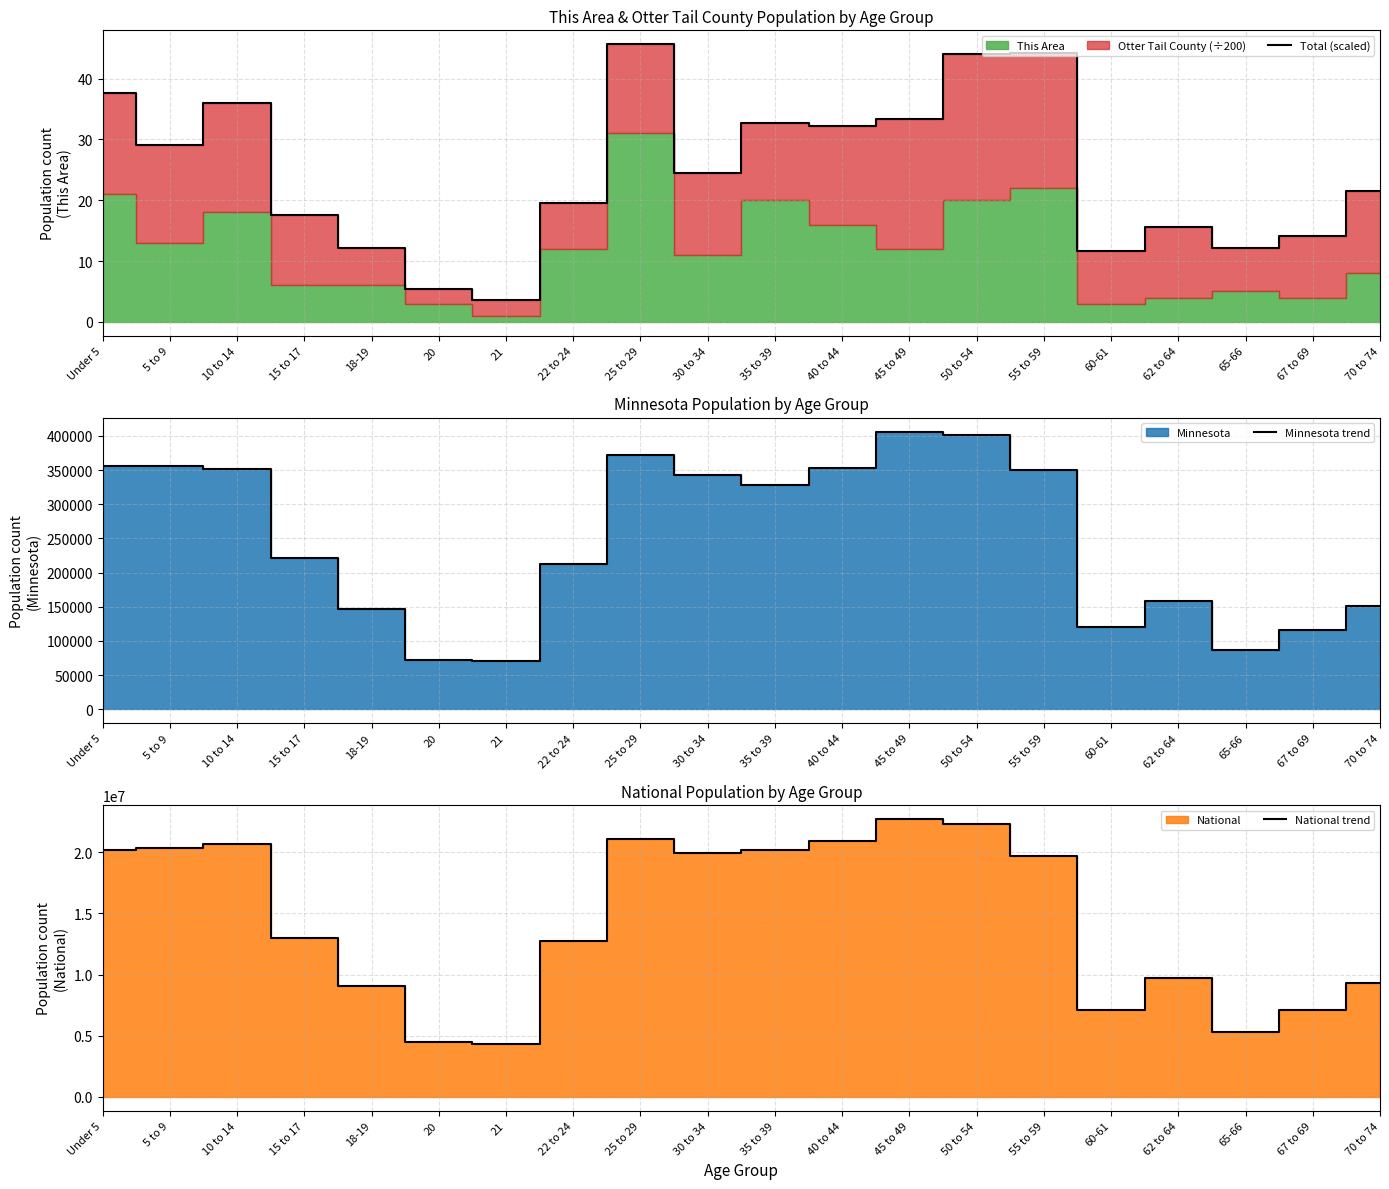

Reading left to right, transcribe all the data shown in this chart.

Total (scaled): Under 5=37.6	5 to 9=29.2	10 to 14=35.9	15 to 17=17.6	18-19=12.2	20=5.5	21=3.5	22 to 24=19.6	25 to 29=45.7	30 to 34=24.6	35 to 39=32.8	40 to 44=32.2	45 to 49=33.4	50 to 54=44.0	55 to 59=44.3	60-61=11.6	62 to 64=15.6	65-66=12.2	67 to 69=14.0	70 to 74=21.5
Minnesota trend: Under 5=355504.0	5 to 9=355536.0	10 to 14=352342.0	15 to 17=220681.0	18-19=147148.0	20=72732.0	21=70594.0	22 to 24=212325.0	25 to 29=372686.0	30 to 34=342900.0	35 to 39=328190.0	40 to 44=352904.0	45 to 49=406203.0	50 to 54=401695.0	55 to 59=349589.0	60-61=120761.0	62 to 64=159014.0	65-66=86158.0	67 to 69=116412.0	70 to 74=151857.0
National trend: Under 5=20201362.0	5 to 9=20348657.0	10 to 14=20677194.0	15 to 17=12954254.0	18-19=9086089.0	20=4519129.0	21=4354294.0	22 to 24=12712576.0	25 to 29=21101849.0	30 to 34=19962099.0	35 to 39=20179642.0	40 to 44=20890964.0	45 to 49=22708591.0	50 to 54=22298125.0	55 to 59=19664805.0	60-61=7113727.0	62 to 64=9704197.0	65-66=5319902.0	67 to 69=7115361.0	70 to 74=9278166.0